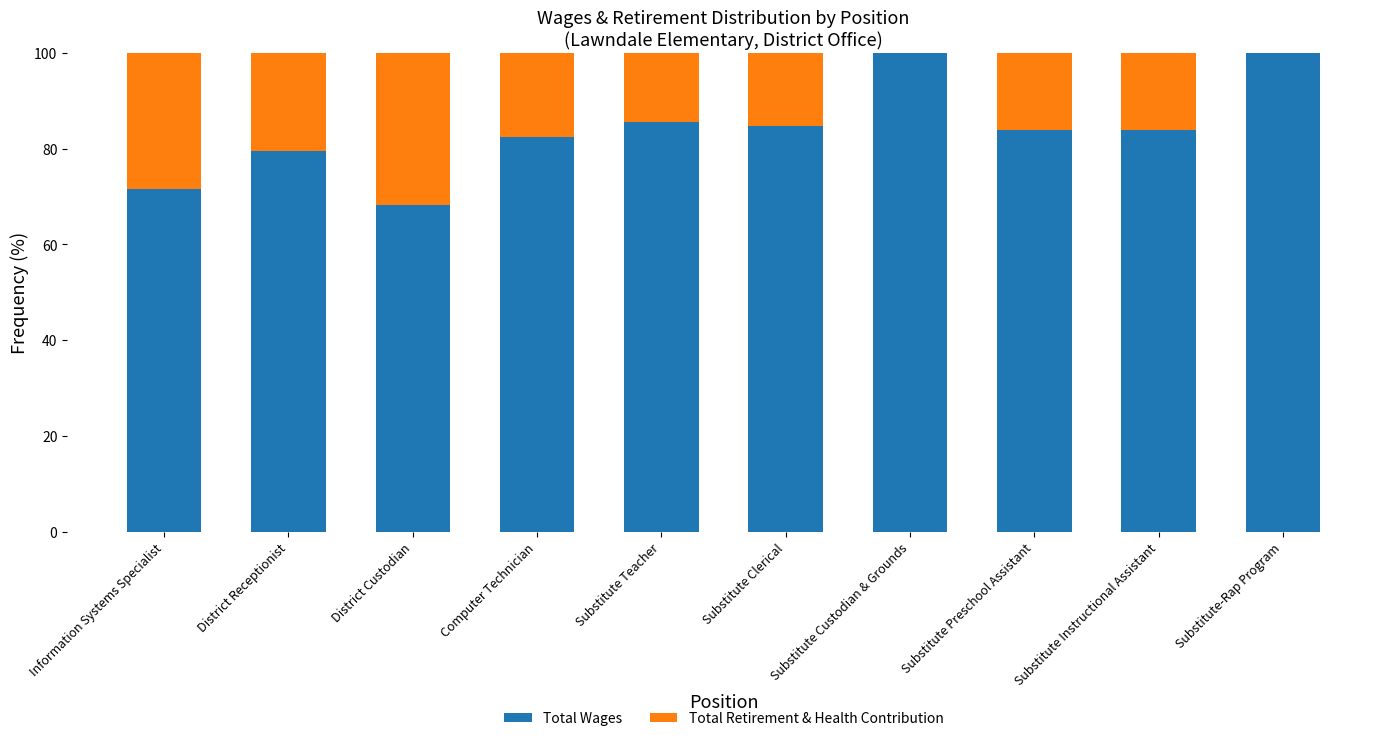

What is the total value across all series at Substitute Clerical?

100.0